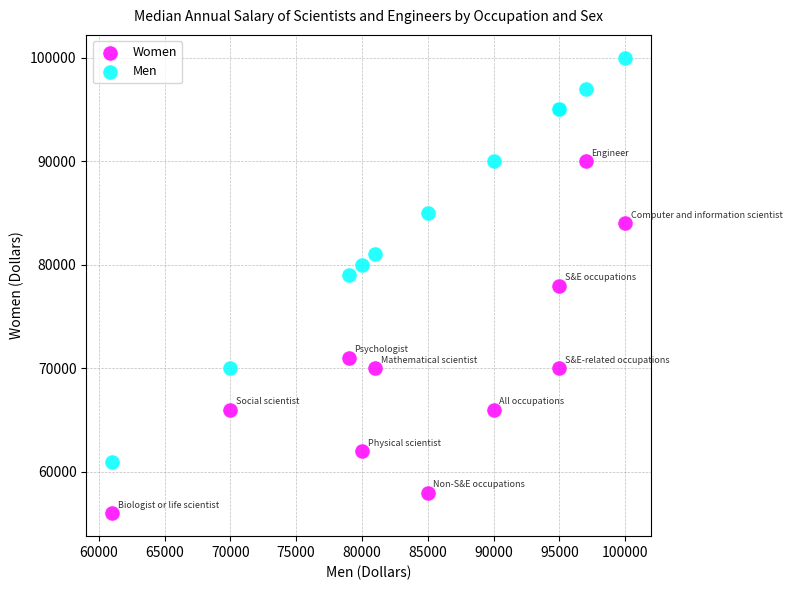

What is the X range (max minus min) for the scatter plot?

39000